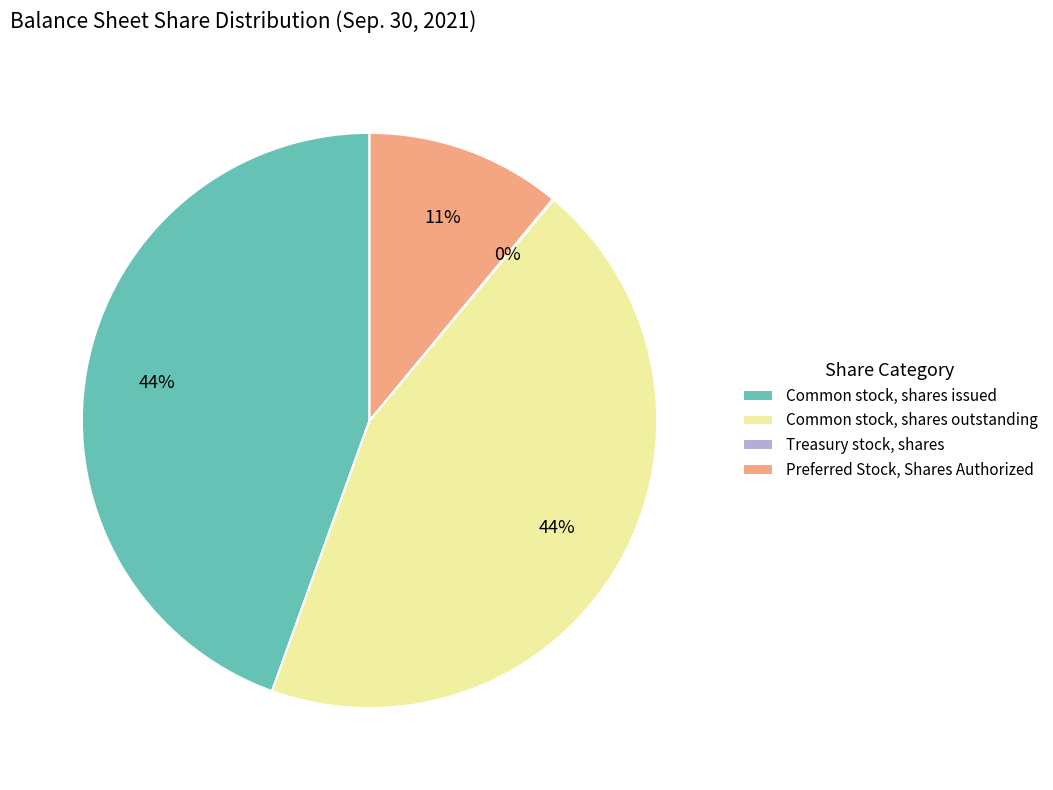

Is it true that Common stock, shares issued is 51% of the pie?

False